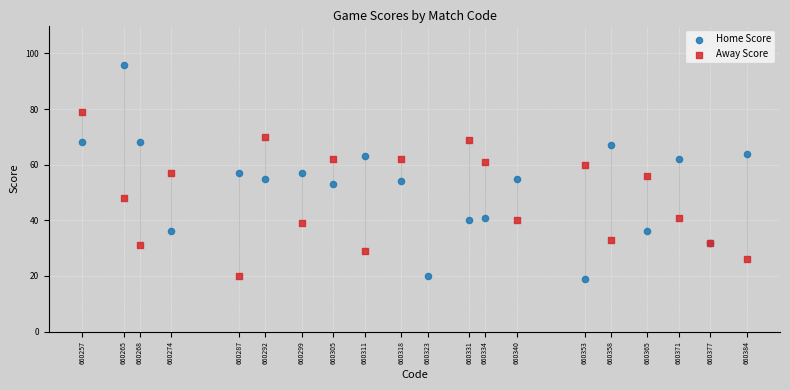

Which series contains the highest Y value?

Home Score